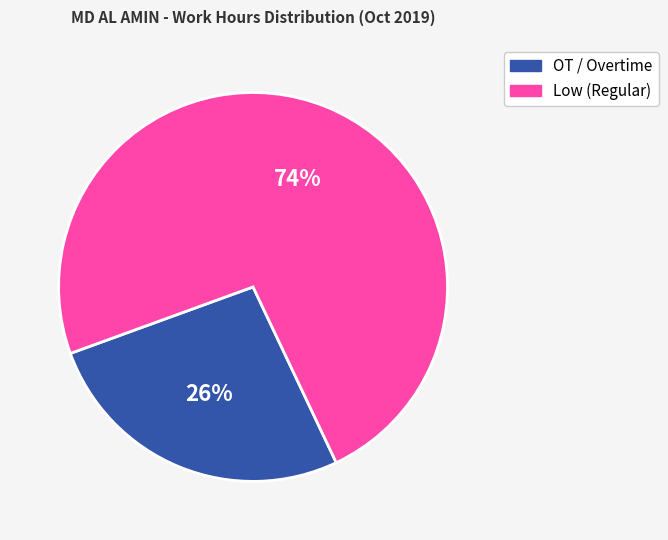

Is there any slice that represents more than half of the pie?

Yes